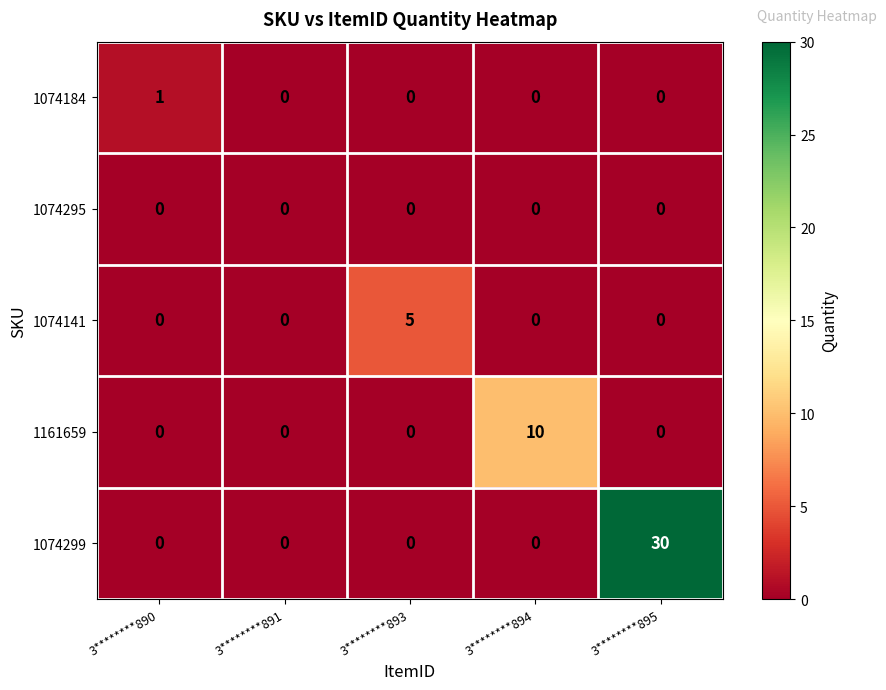

Which label corresponds to the largest value in the chart?

3********895